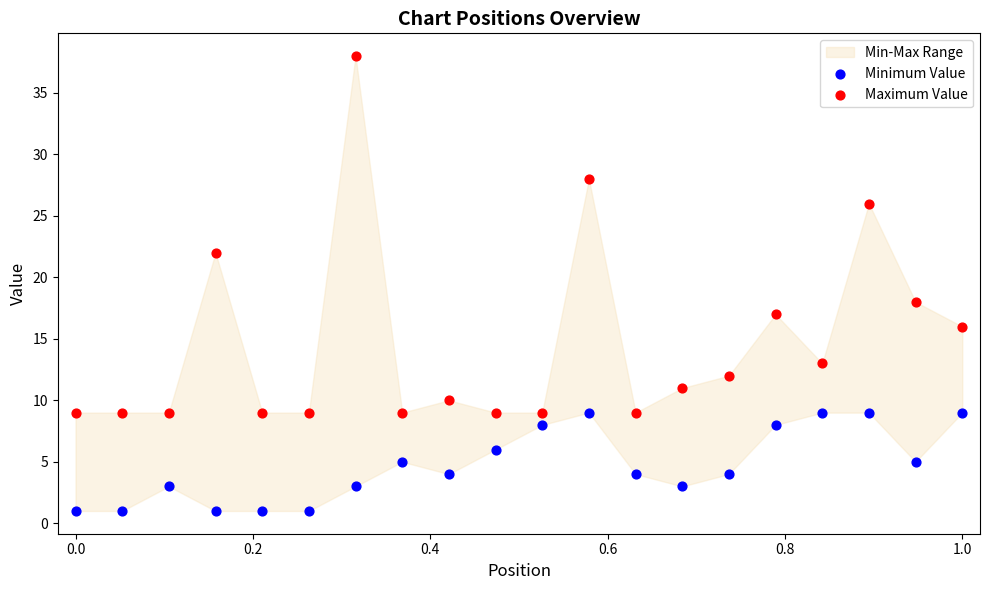

Across all data points, what is the range of Y values (max minus min)?

37